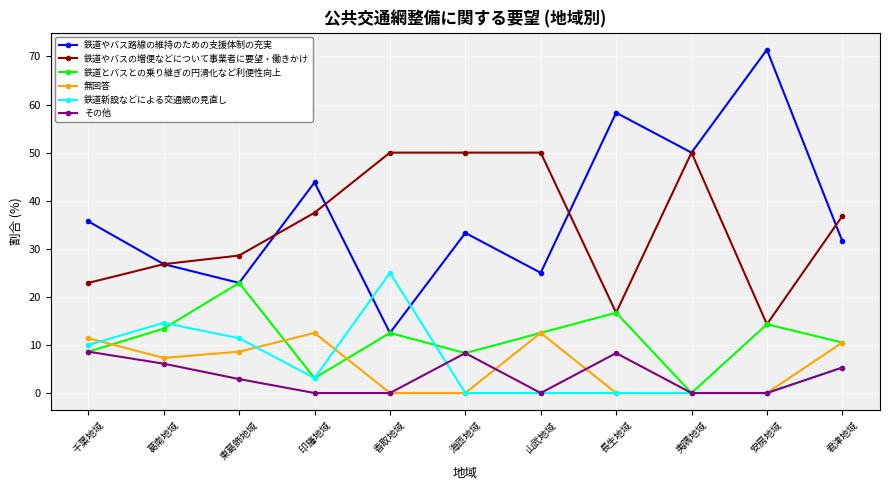

In 鉄道やバス路線の維持のための支援体制の充実, how many points are lower than both neighbors (excluding endpoints)?

4